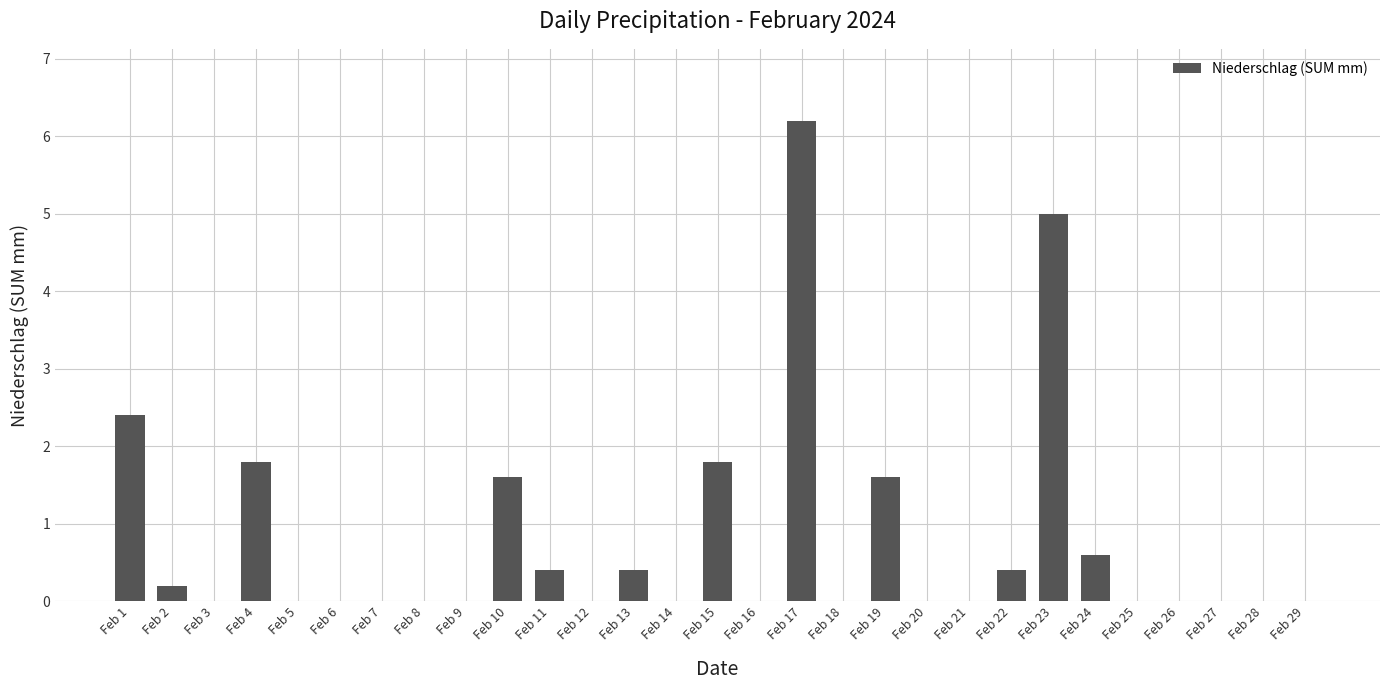

What is the greatest value displayed?

6.2